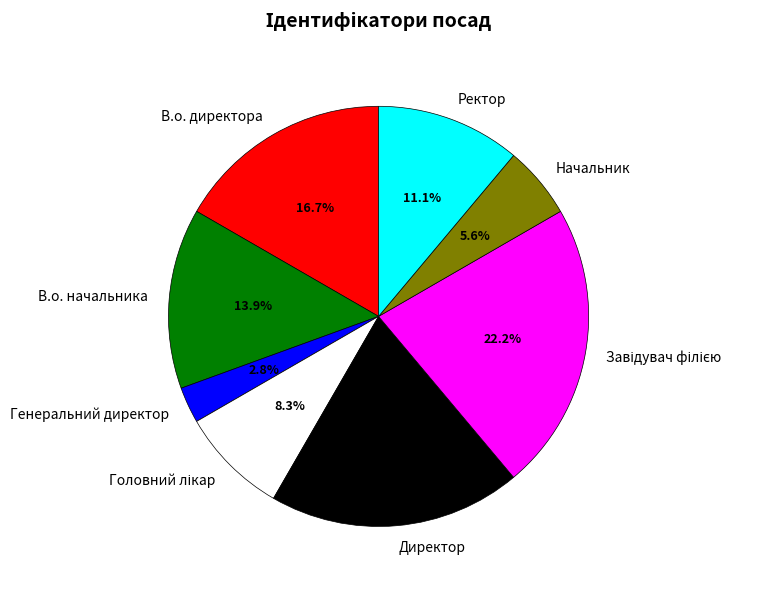

True or false: Ректор accounts for 11% of the total.

True